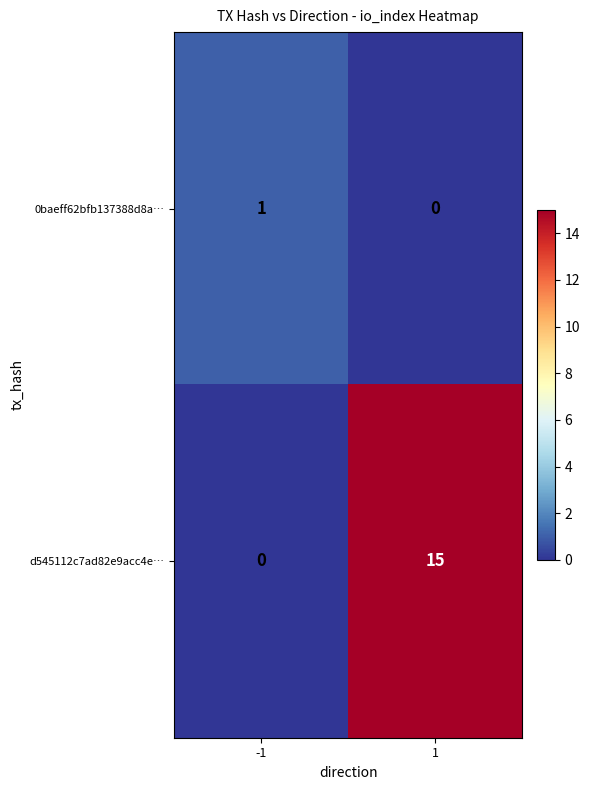

Reading left to right, what are all the values shown in this chart?

0baeff62bfb137388d8a…: 1	0
d545112c7ad82e9acc4e…: 0	15